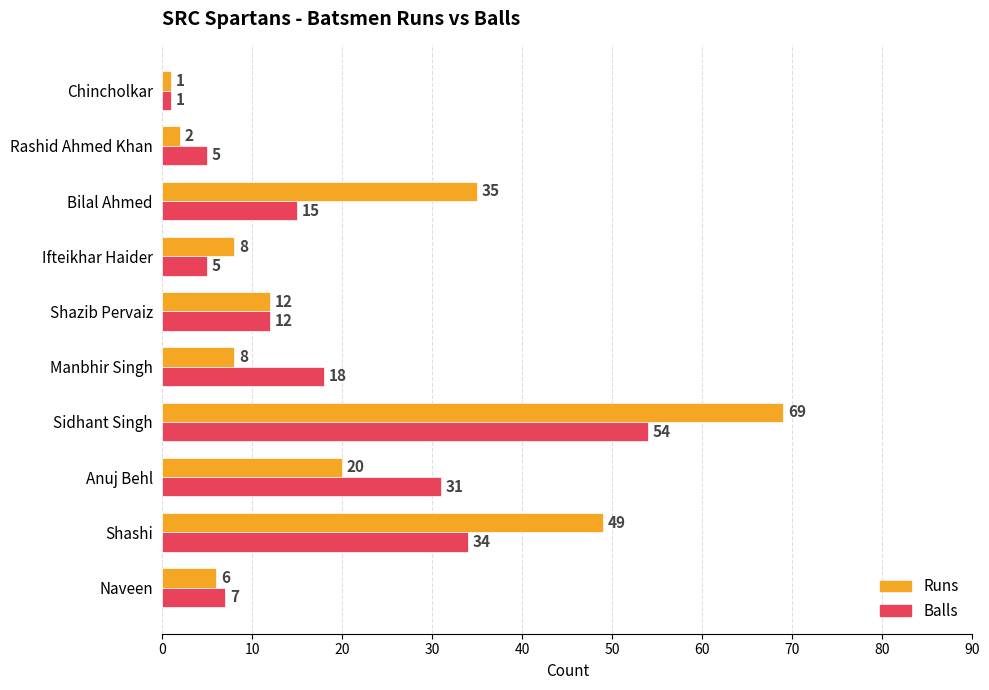

How many categories are shown in the chart?

10